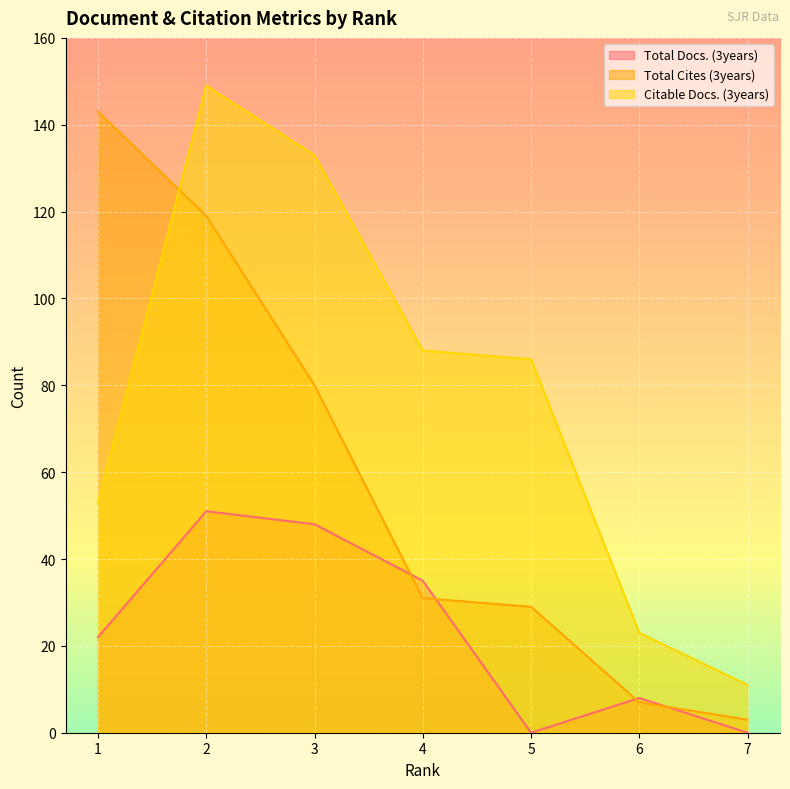

True or false: Total Cites (3years) and Citable Docs. (3years) cross at least once.

True